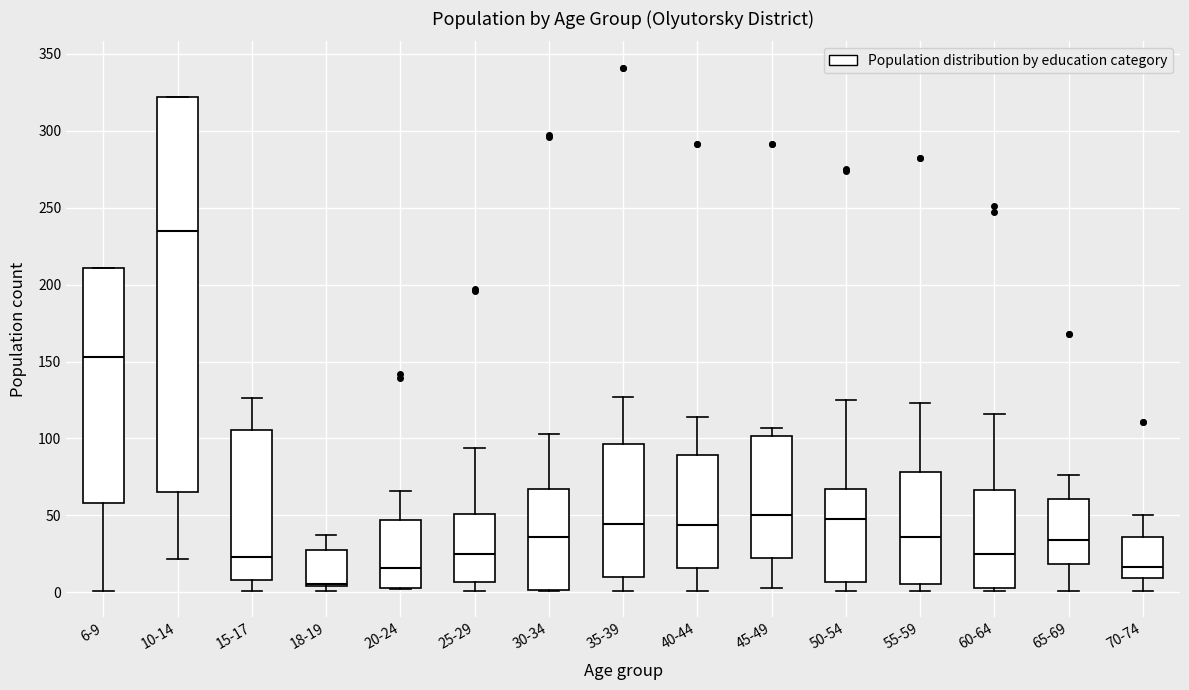

Reading left to right, transcribe this box plot: for each box, give where its median line is, the range the box spans, and where its two whiskers end, as read against the y-axis. The values are not printed on the chart, so give them approximately, as read against the axis.

6-9: median 155, box 60 to 210, whiskers 0 to 210
10-14: median 235, box 65 to 320, whiskers 20 to 320
15-17: median 25, box 10 to 105, whiskers 0 to 125
18-19: median 5, box 5 to 30, whiskers 0 to 35
20-24: median 15, box 5 to 45, whiskers 0 to 65
25-29: median 25, box 5 to 50, whiskers 0 to 95
30-34: median 35, box 0 to 65, whiskers 0 to 105
35-39: median 45, box 10 to 95, whiskers 0 to 125
40-44: median 45, box 15 to 90, whiskers 0 to 115
45-49: median 50, box 20 to 100, whiskers 5 to 105
50-54: median 50, box 5 to 65, whiskers 0 to 125
55-59: median 35, box 5 to 80, whiskers 0 to 125
60-64: median 25, box 5 to 65, whiskers 0 to 115
65-69: median 35, box 20 to 60, whiskers 0 to 75
70-74: median 15, box 10 to 35, whiskers 0 to 50